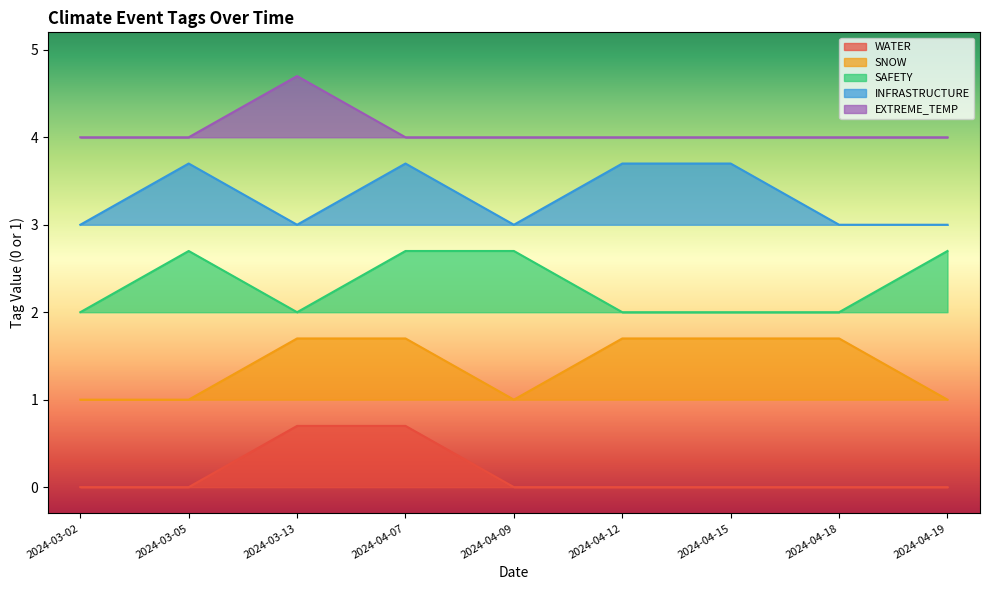

True or false: EXTREME_TEMP and SNOW cross at least once.

False